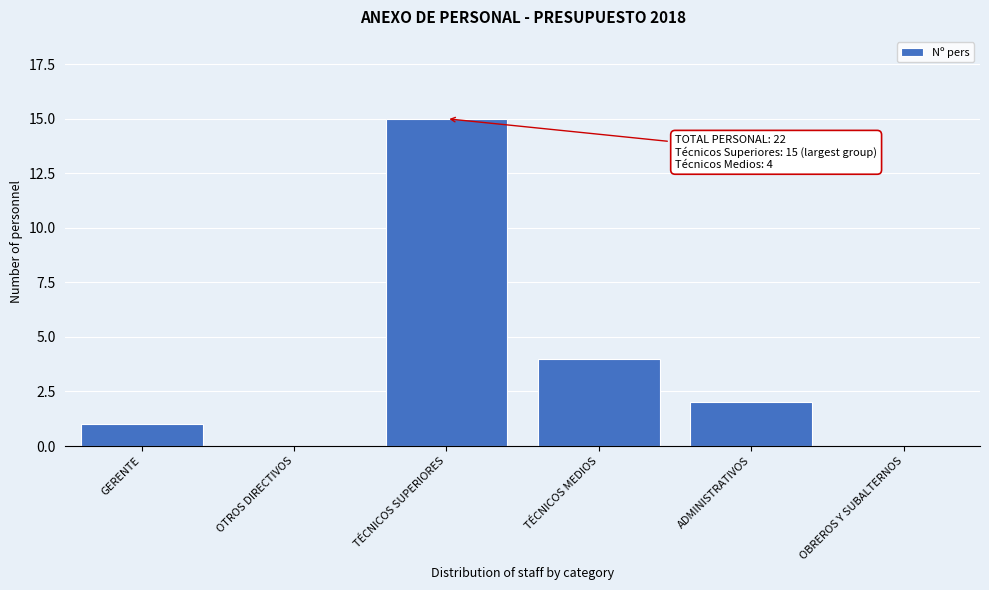

Reading left to right, list all the values displayed in this chart.

GERENTE=1	OTROS DIRECTIVOS=0	TÉCNICOS SUPERIORES=15	TÉCNICOS MEDIOS=4	ADMINISTRATIVOS=2	OBREROS Y SUBALTERNOS=0